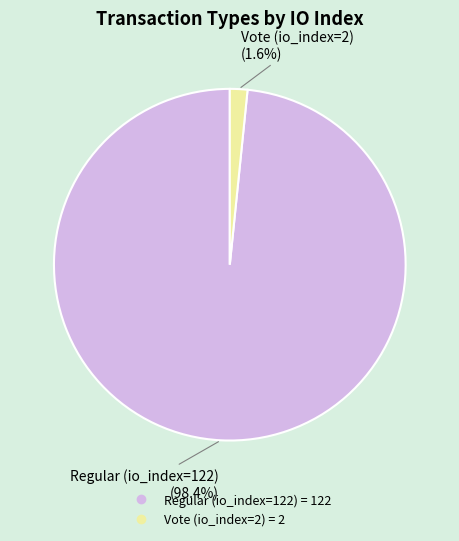

To the nearest percent, what percentage of the pie is Regular (io_index=122)?

98%